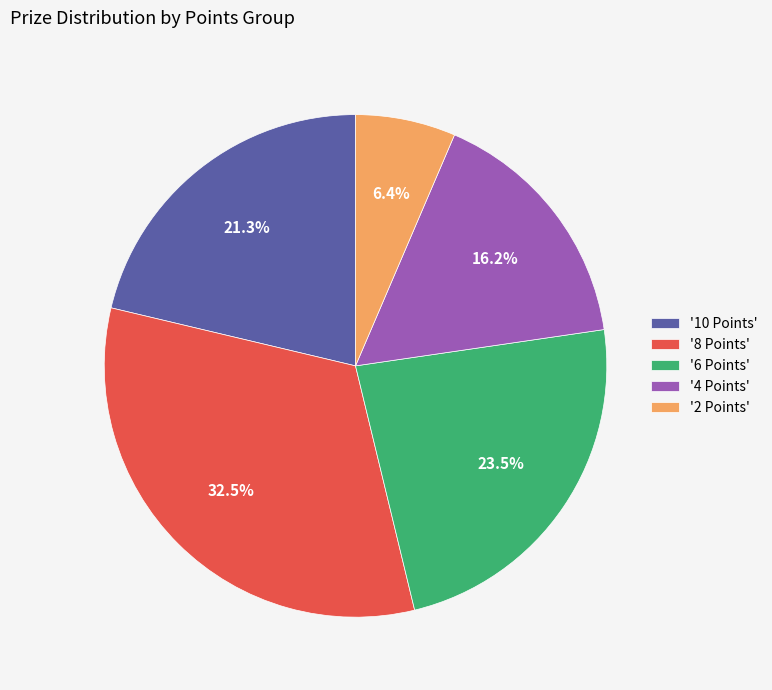

Which category has the smallest portion of the pie?

'2 Points'